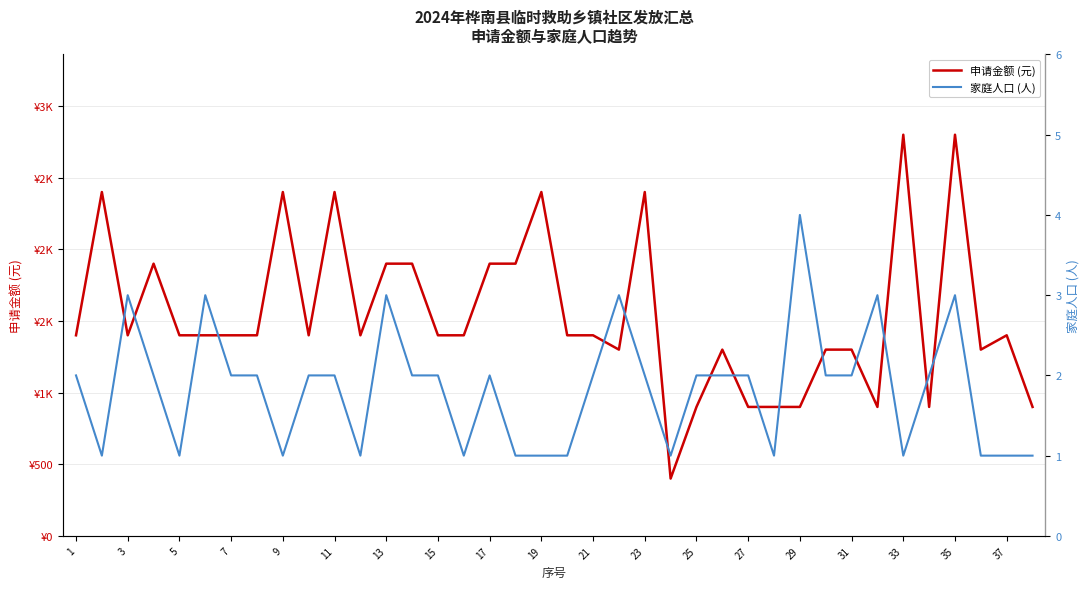

How many lines are shown in the chart?

2